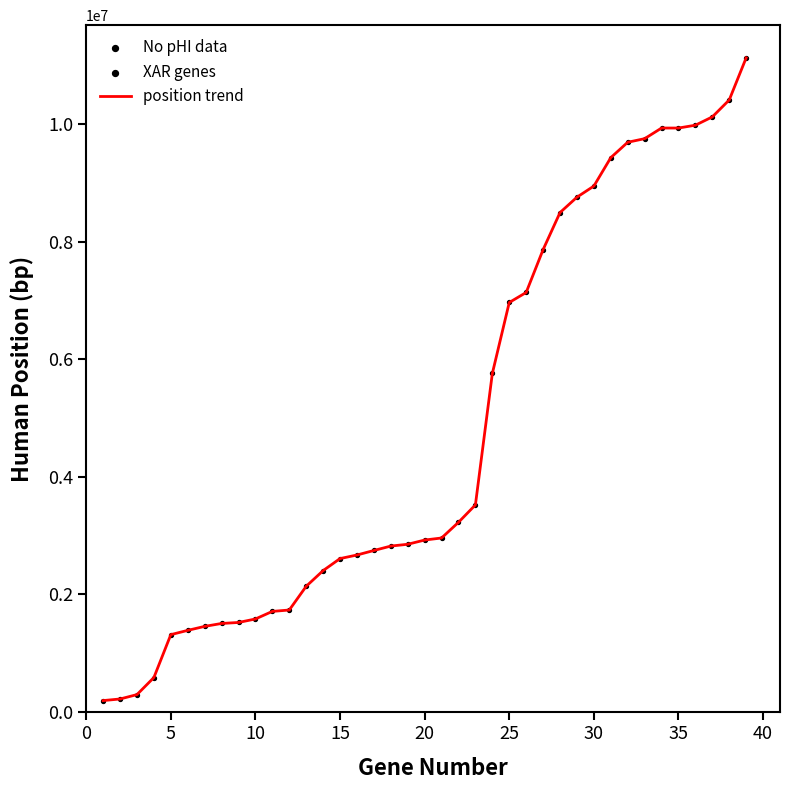

What is the maximum value shown in the chart?

11129421